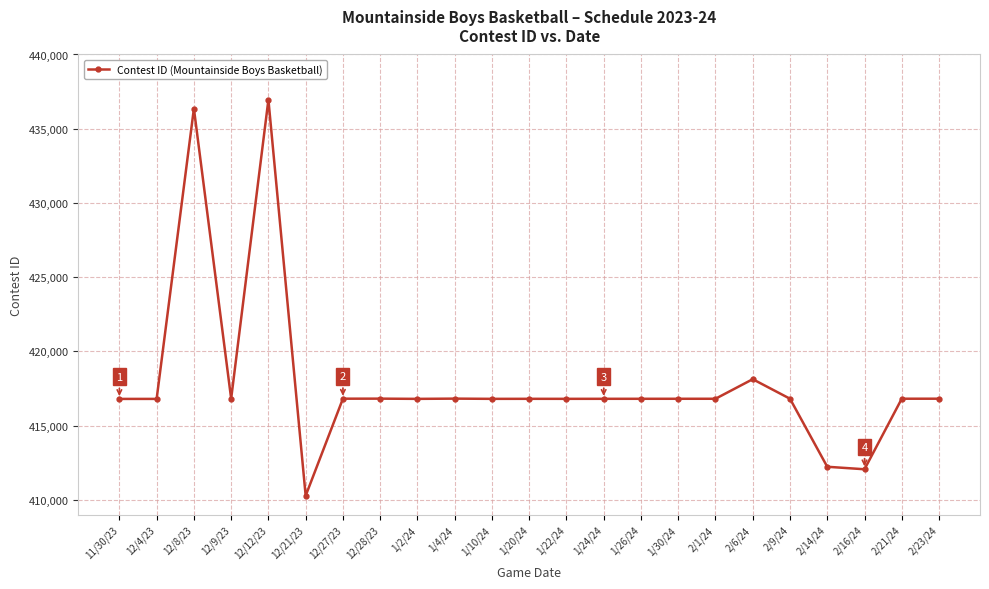

True or false: there are more than 2 points higher than both neighbors.

True